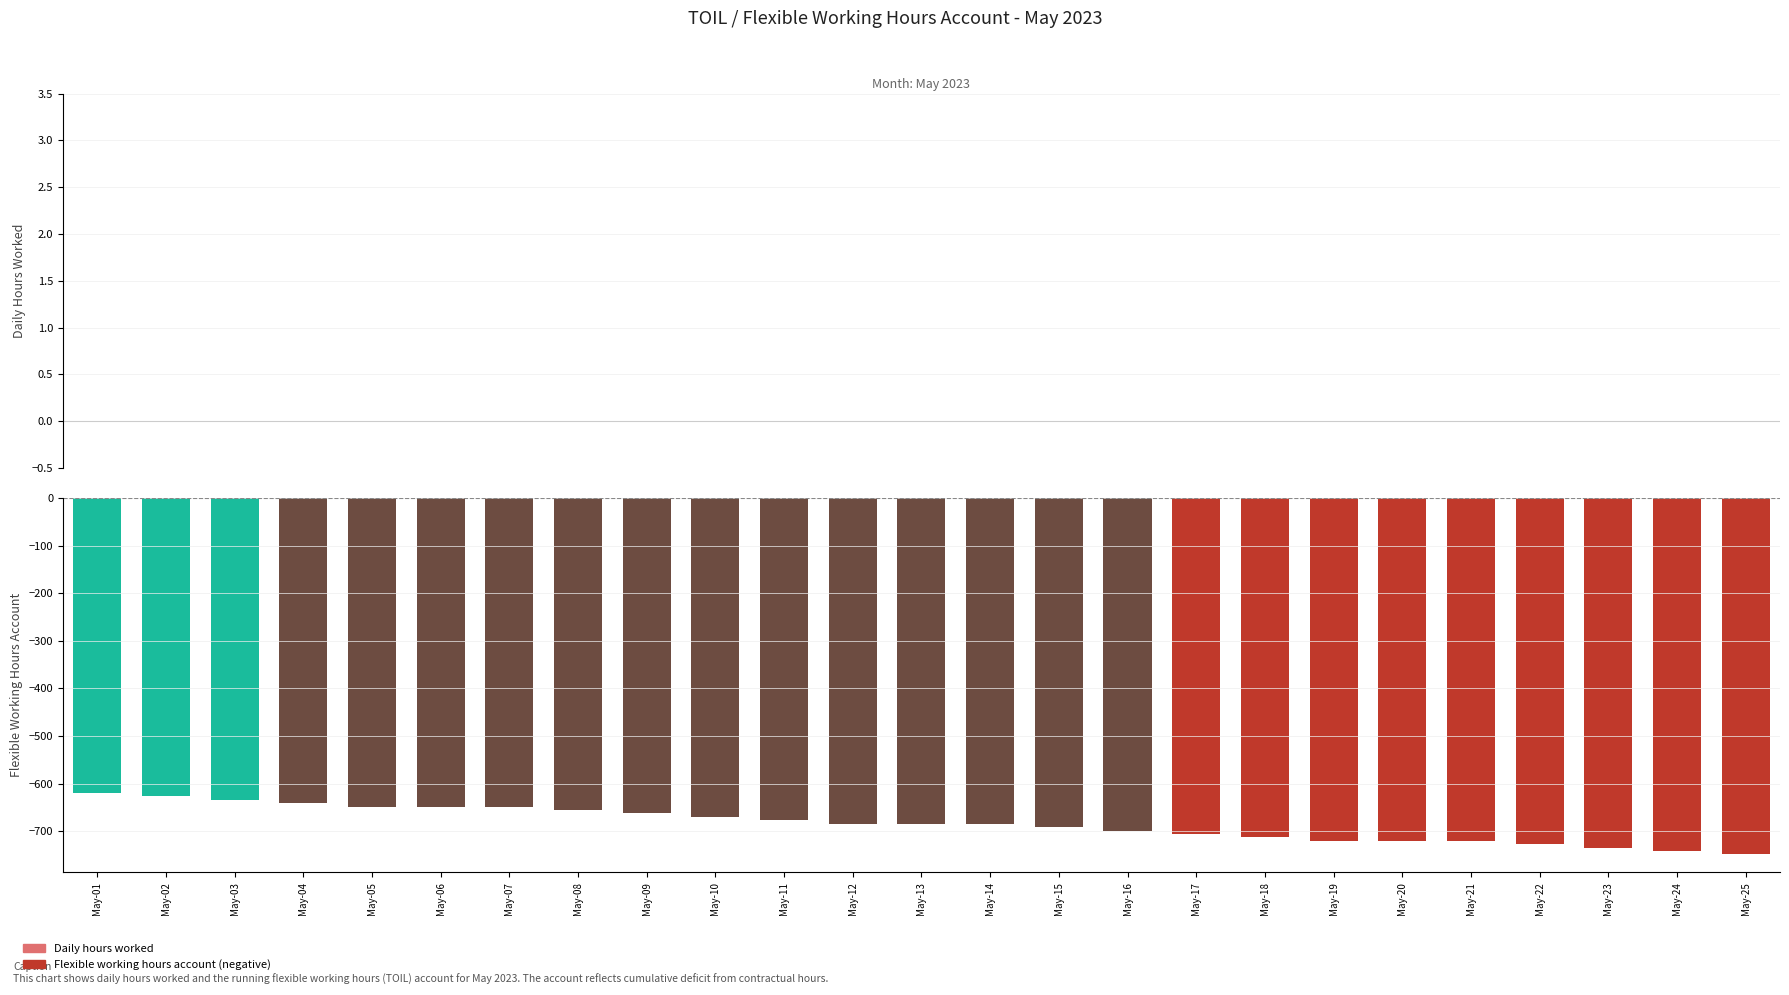

Is it true that the value at May-23 is -734.2?

True